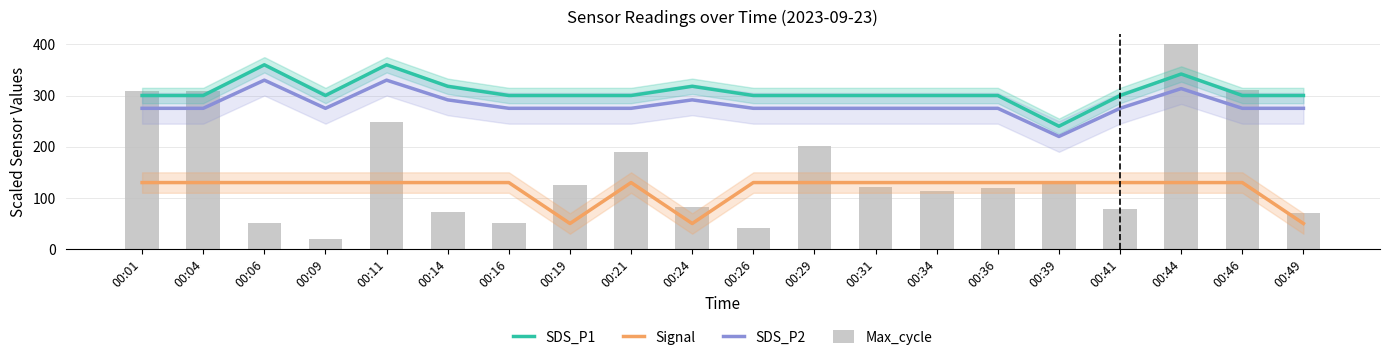

How many distinct data groups are displayed?

4